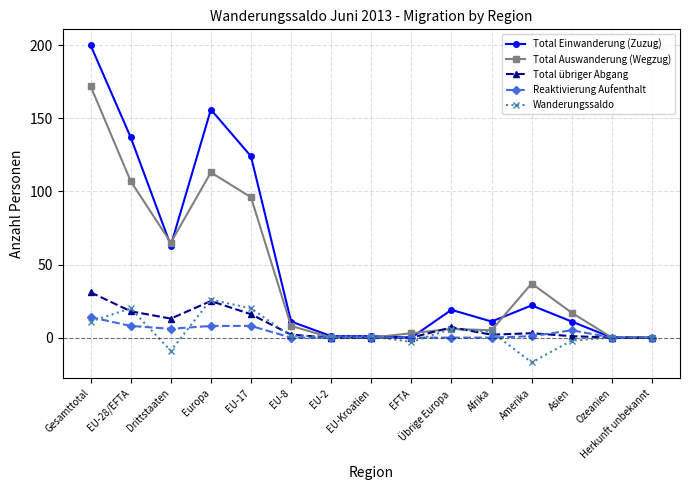

Where is the first local minimum for Wanderungssaldo?

Drittstaaten